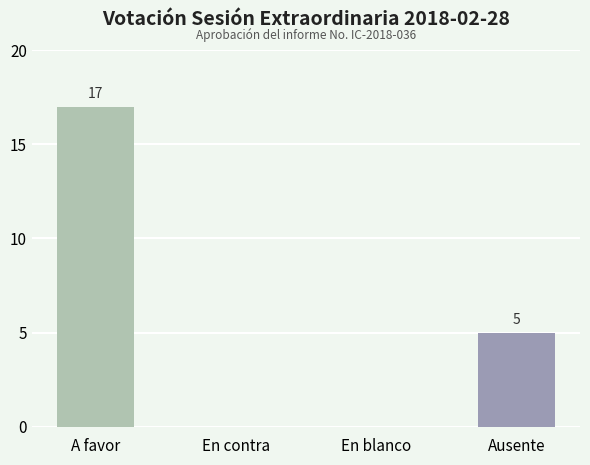

Reading left to right, extract all data points from this chart.

A favor=17	En contra=0	En blanco=0	Ausente=5